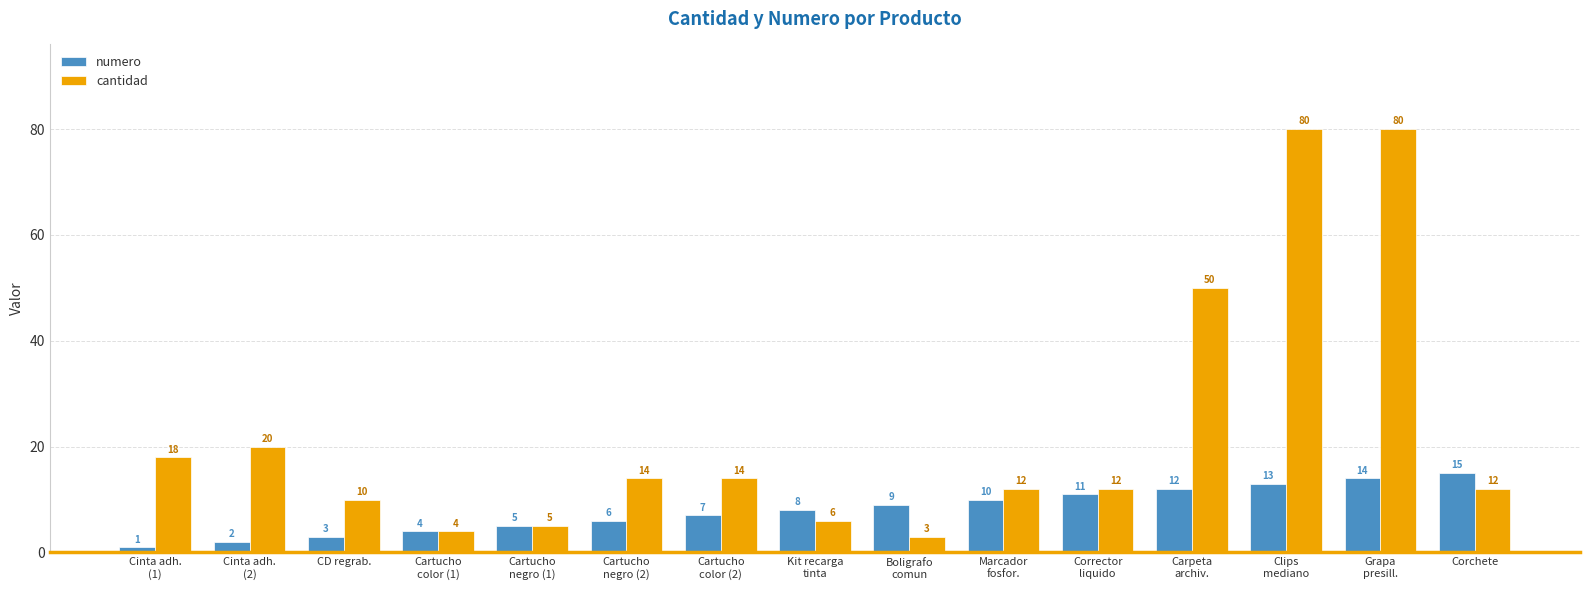

What is the smallest value displayed?

1